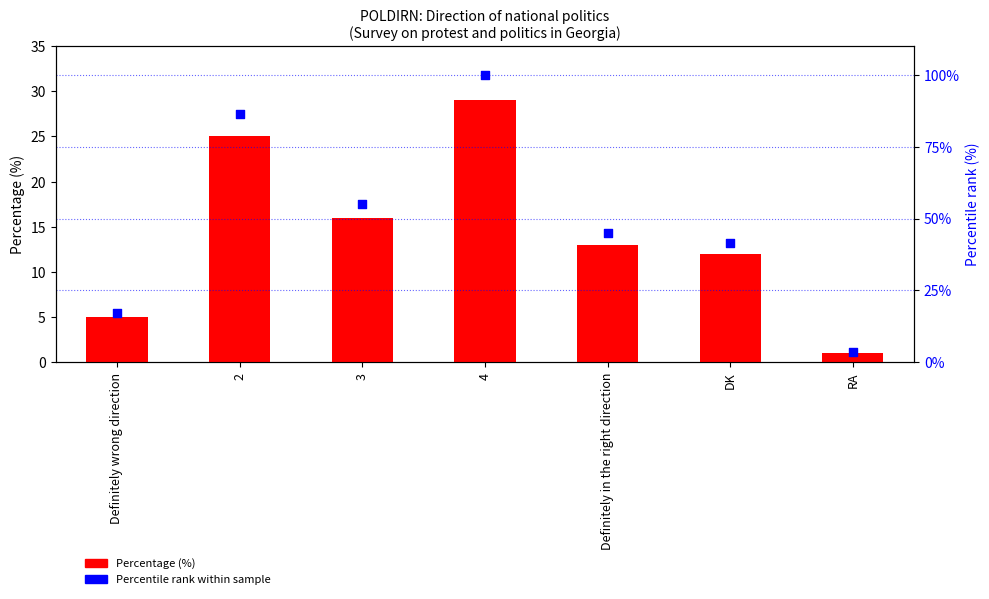

What is the total value across all series at 2?

111.2